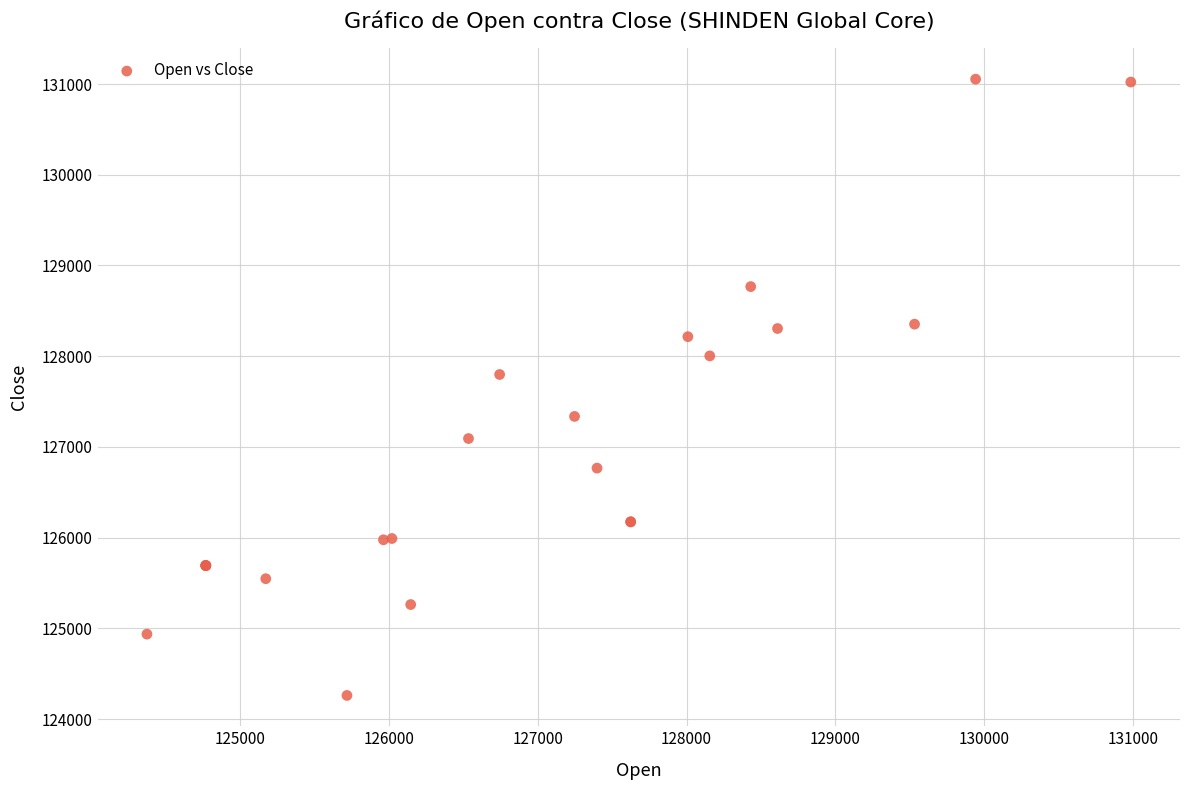

What Y value in the scatter plot is closest to 127657?

127798